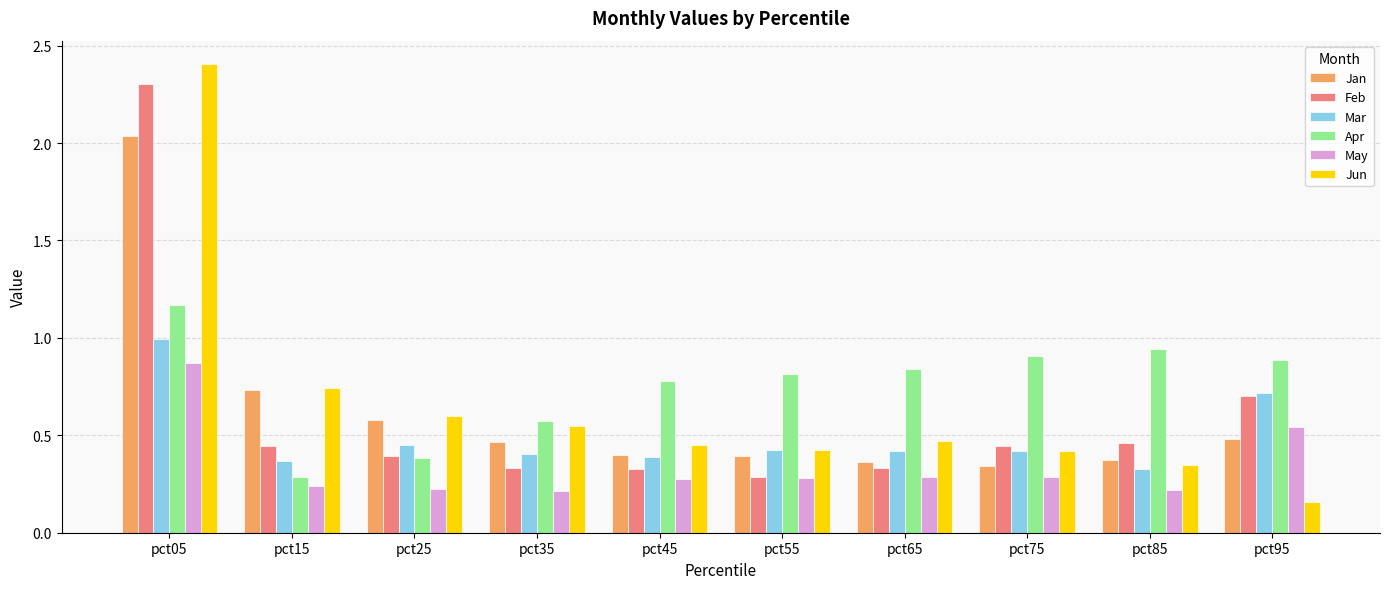

How many groups of bars are there?

10